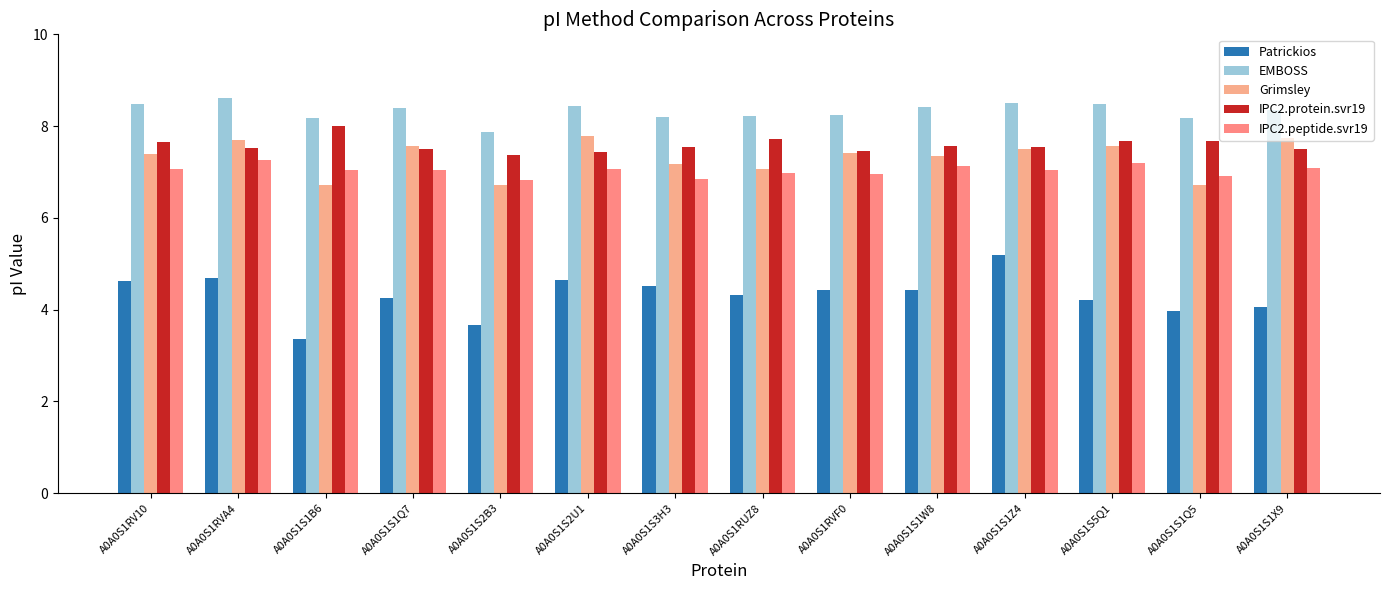

How many bars are there in each group?

5